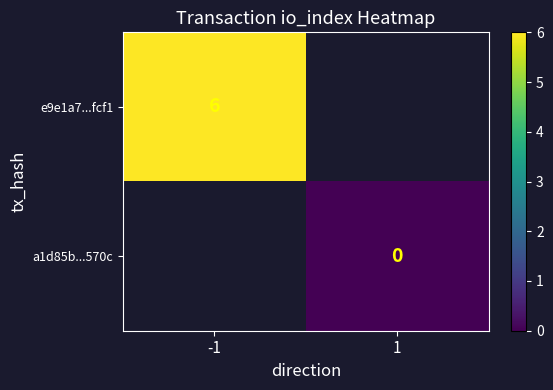

The value of e9e1a7...fcf1 at -1 is 10.3. True or false?

False